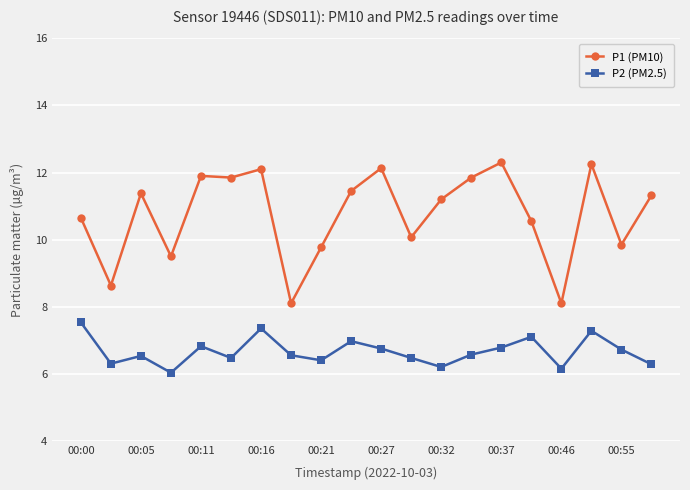

What is the average value of the P2 (PM2.5) series?

6.7